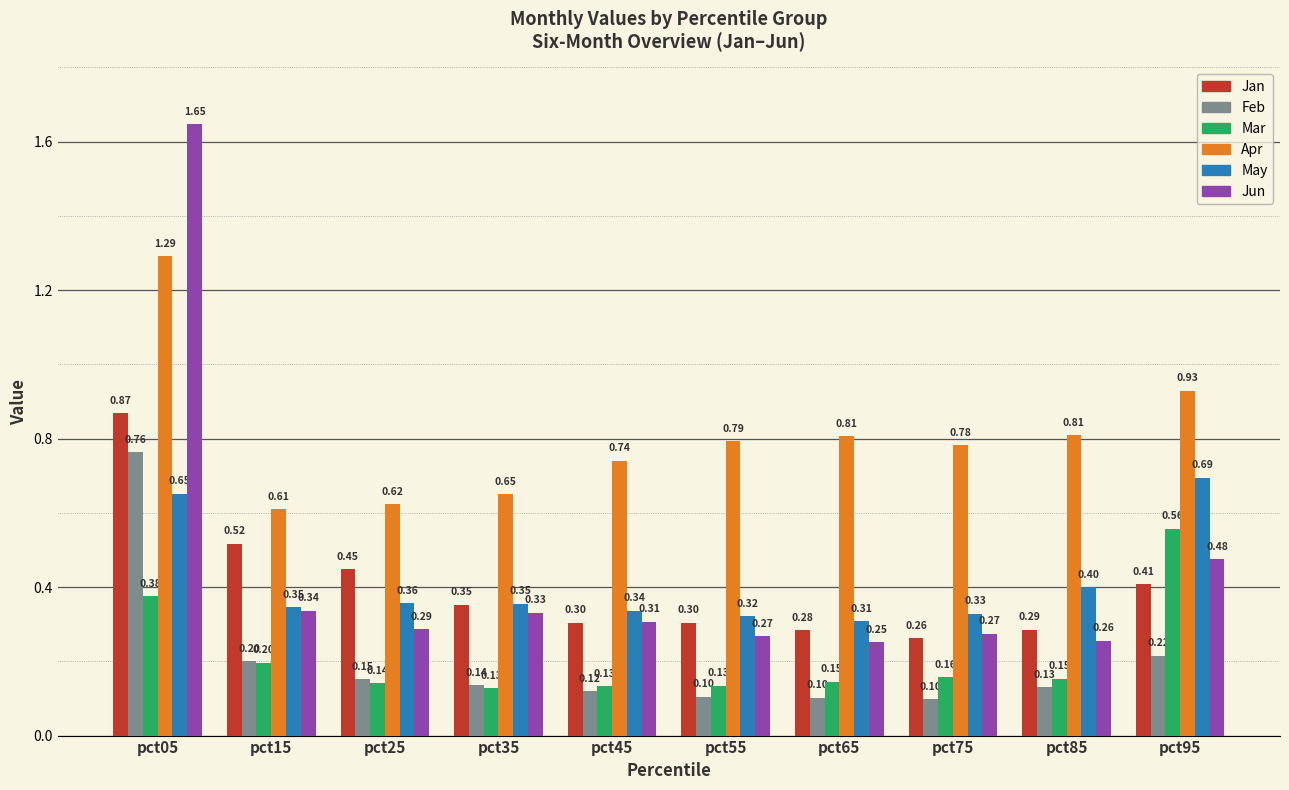

Which series has the widest spread of values?

Jun